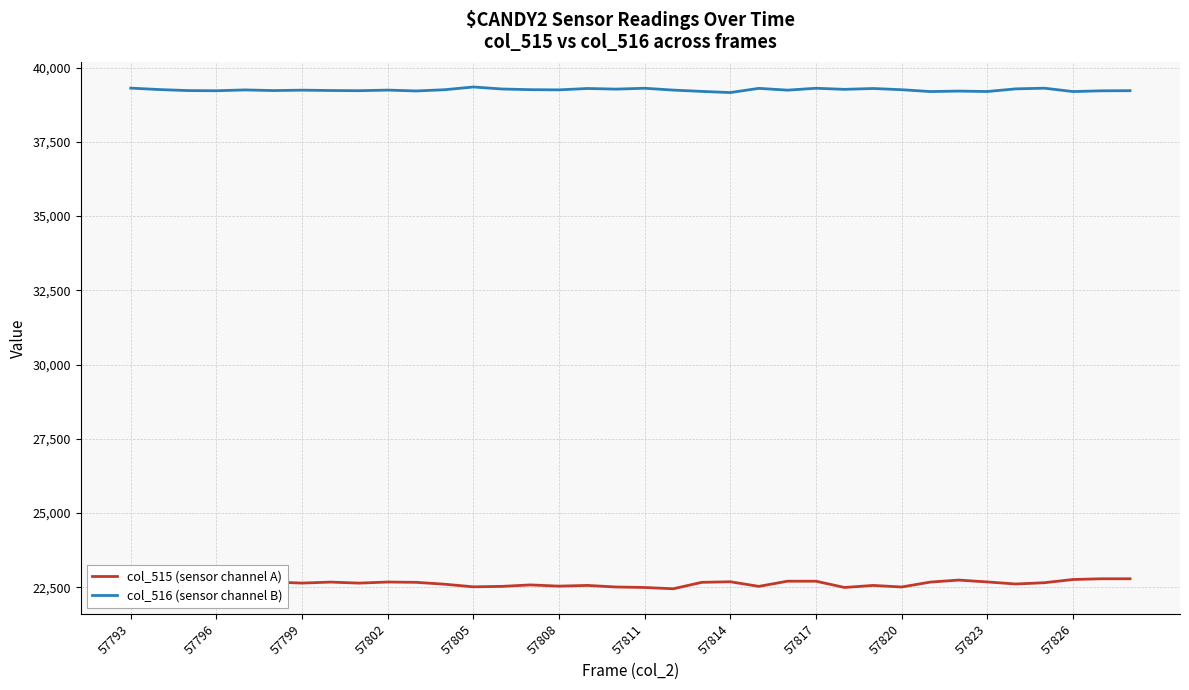

How many values in the col_515 (sensor channel A) series are below 22642?

18